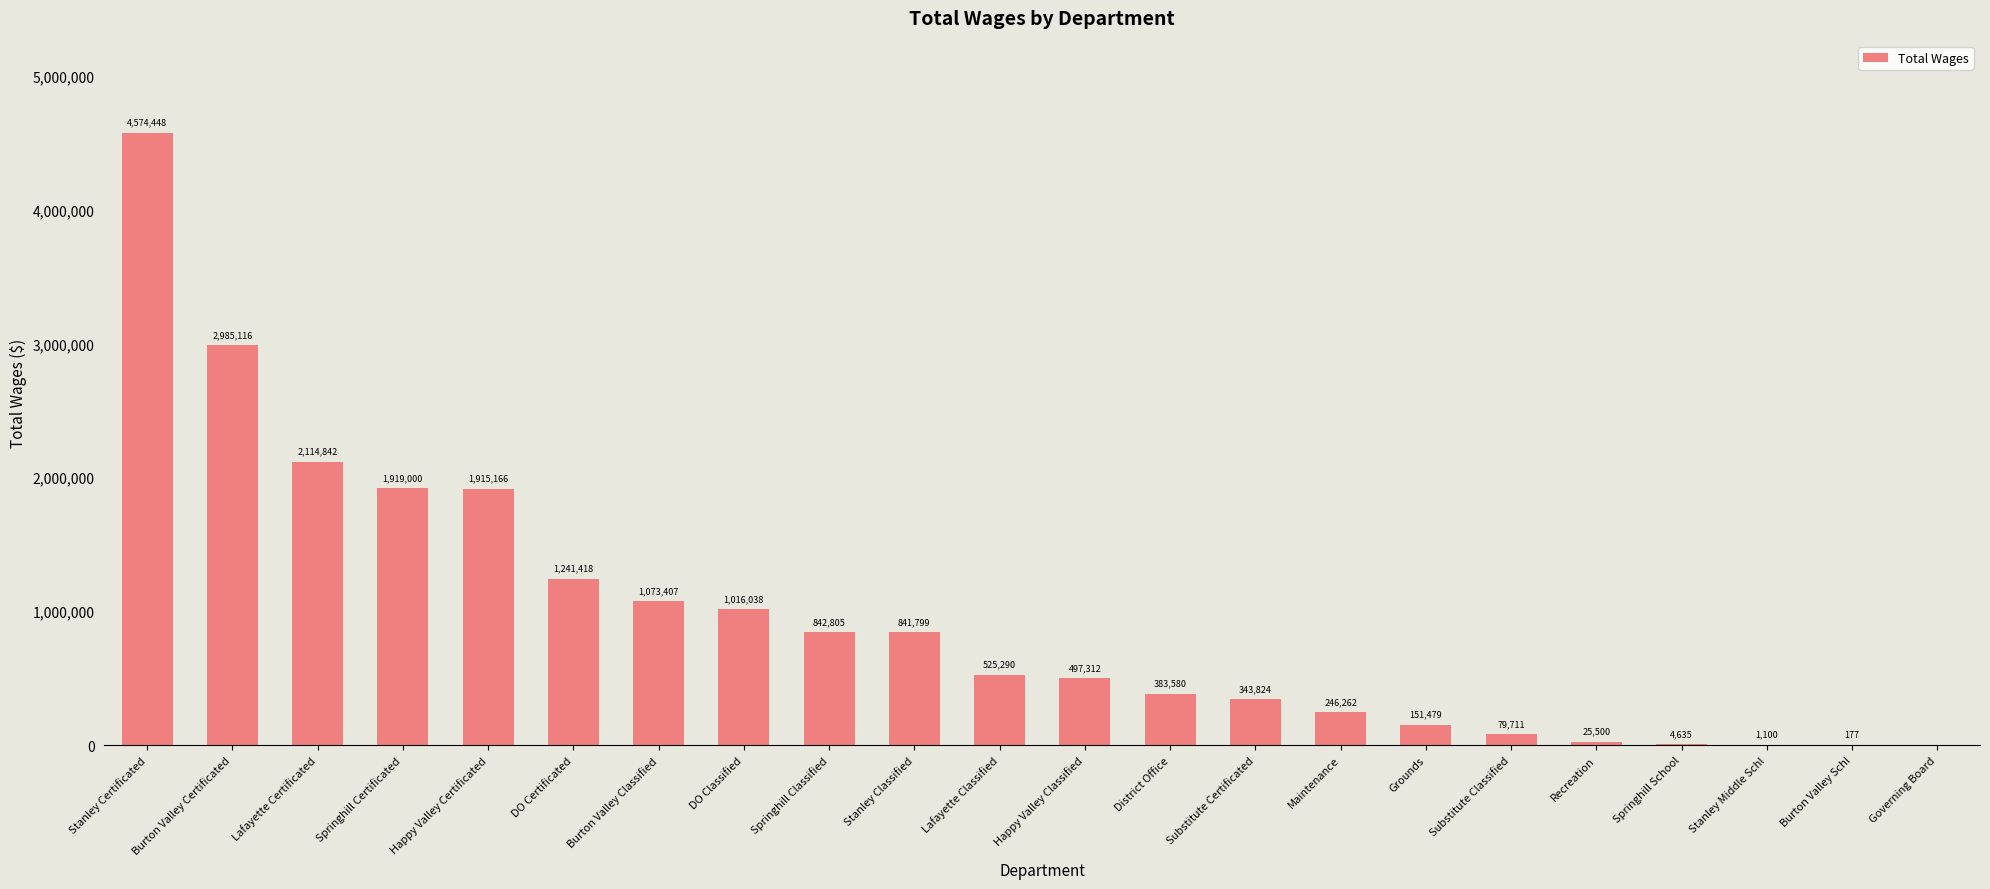

Is it true that the value at Happy Valley Classified is 497312?

True